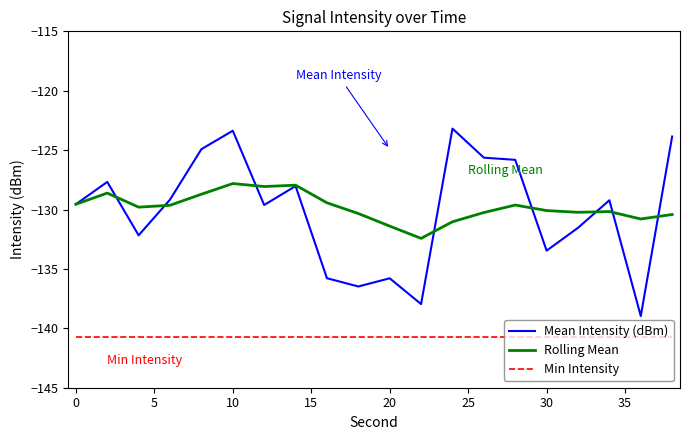

What are all the series names shown in the legend?

Mean Intensity (dBm), Rolling Mean, Min Intensity